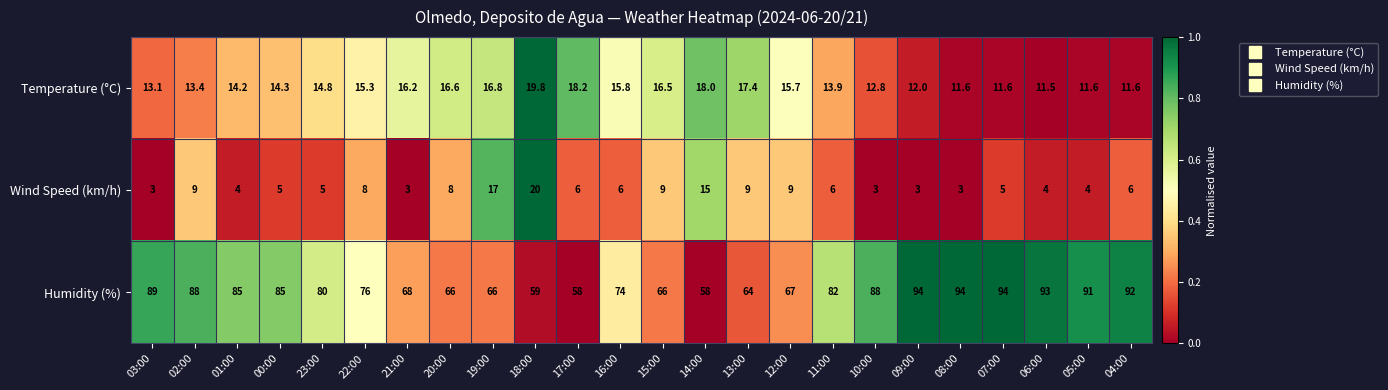

What is the maximum value for Temperature (°C)?

19.8